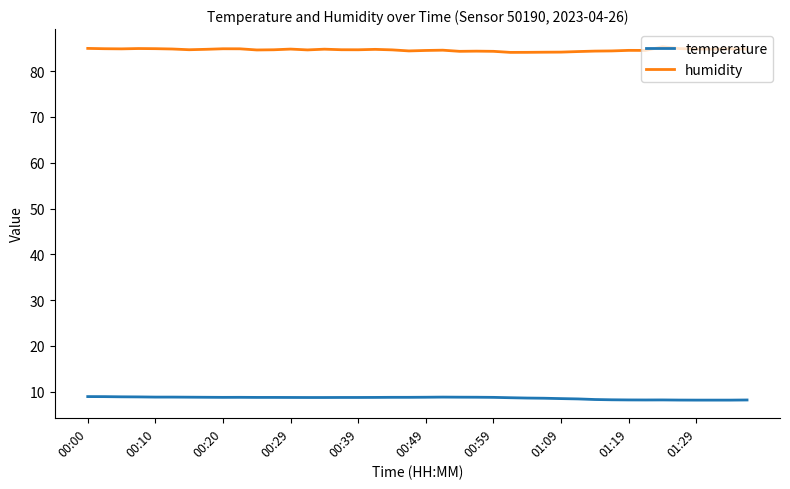

What is the minimum value shown in the chart?

8.2